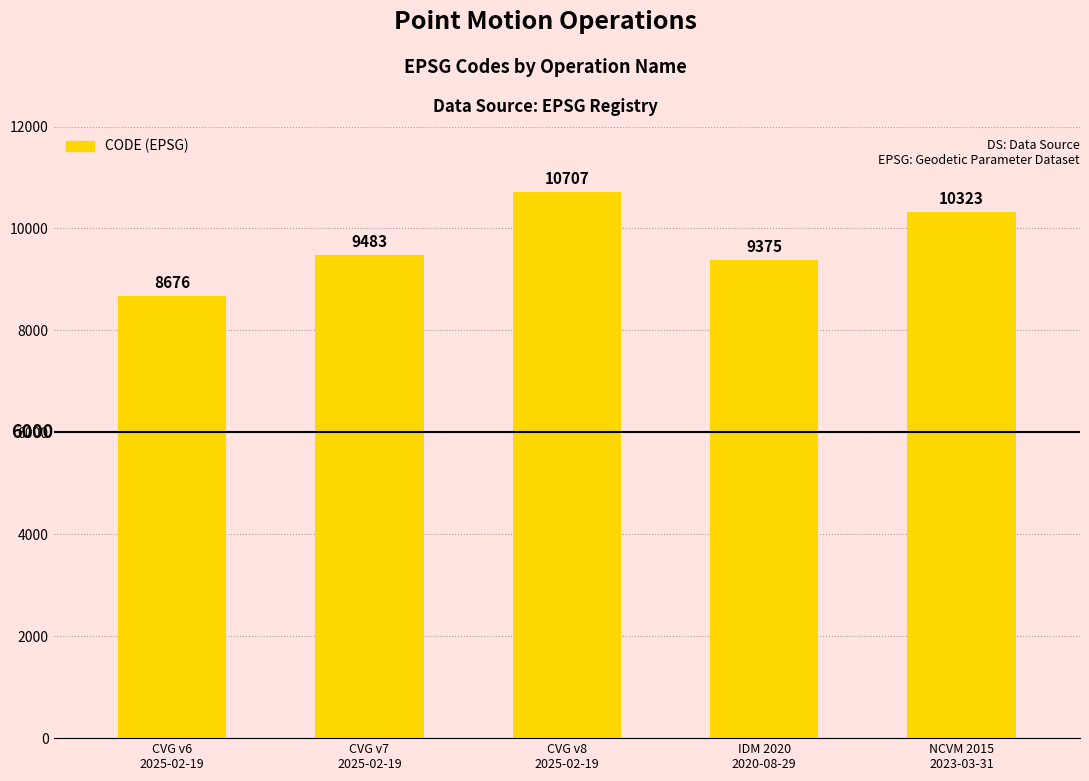

Approximately how many times larger is the value at CVG v7
2025-02-19 compared to CVG v8
2025-02-19?

0.9